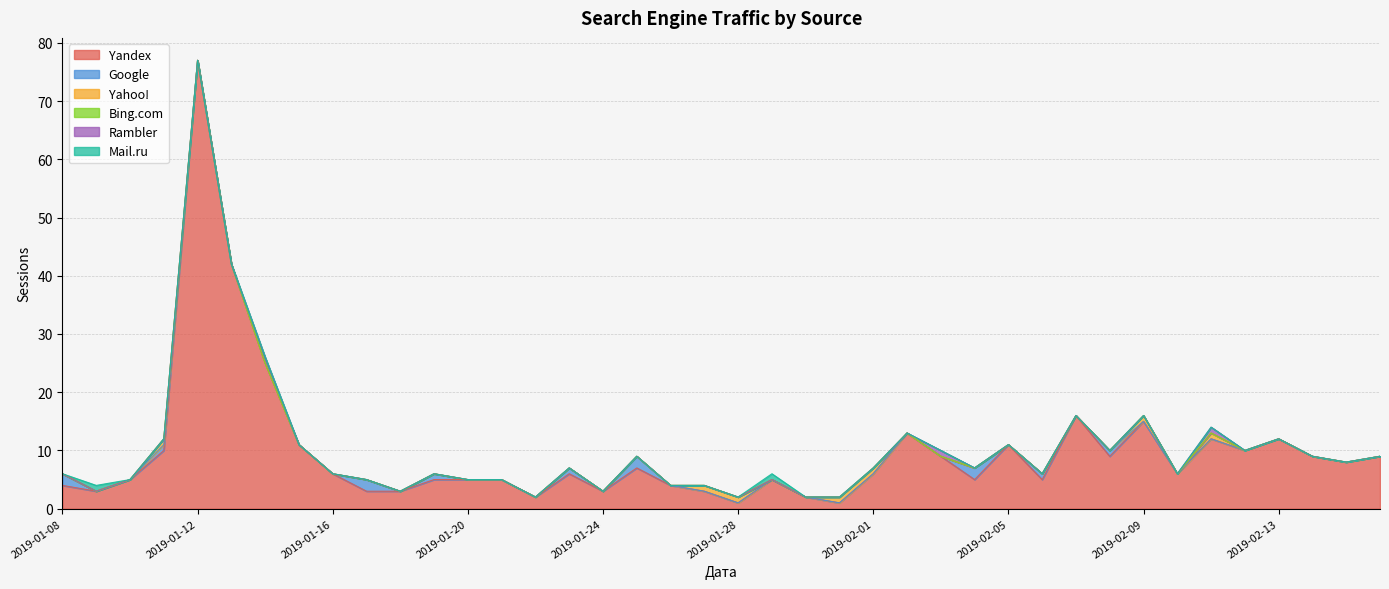

How many categories are shown in the chart?

40